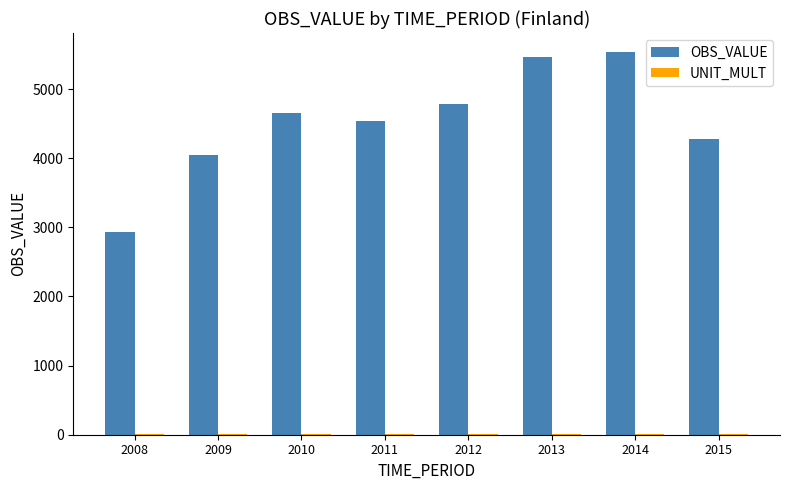

Between 2012 and 2015, which series saw the biggest shift?

OBS_VALUE